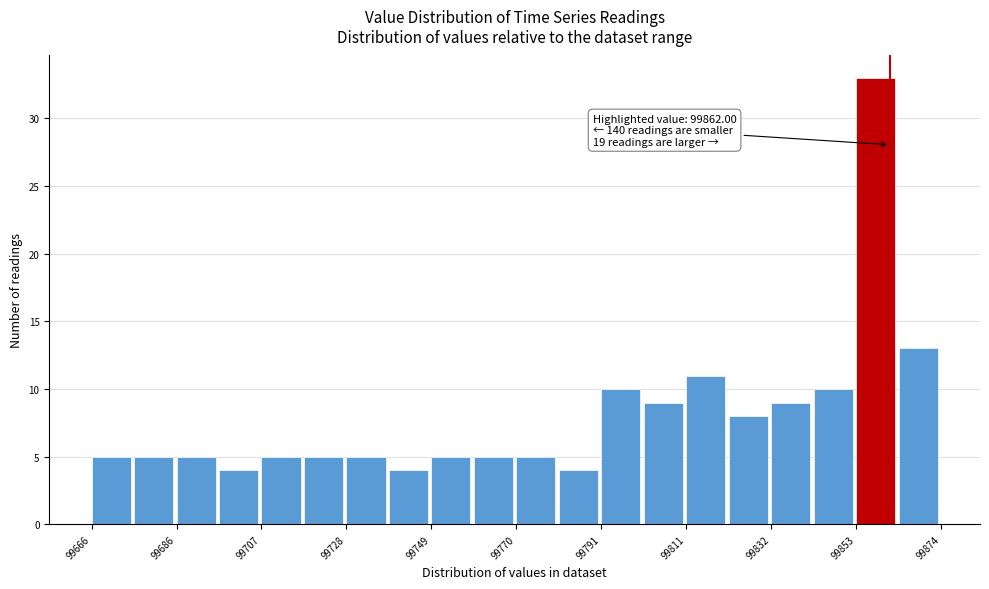

Around what value on the x-axis is the tallest bar? Give the approximate position of its centre, as read against the axis.

99860